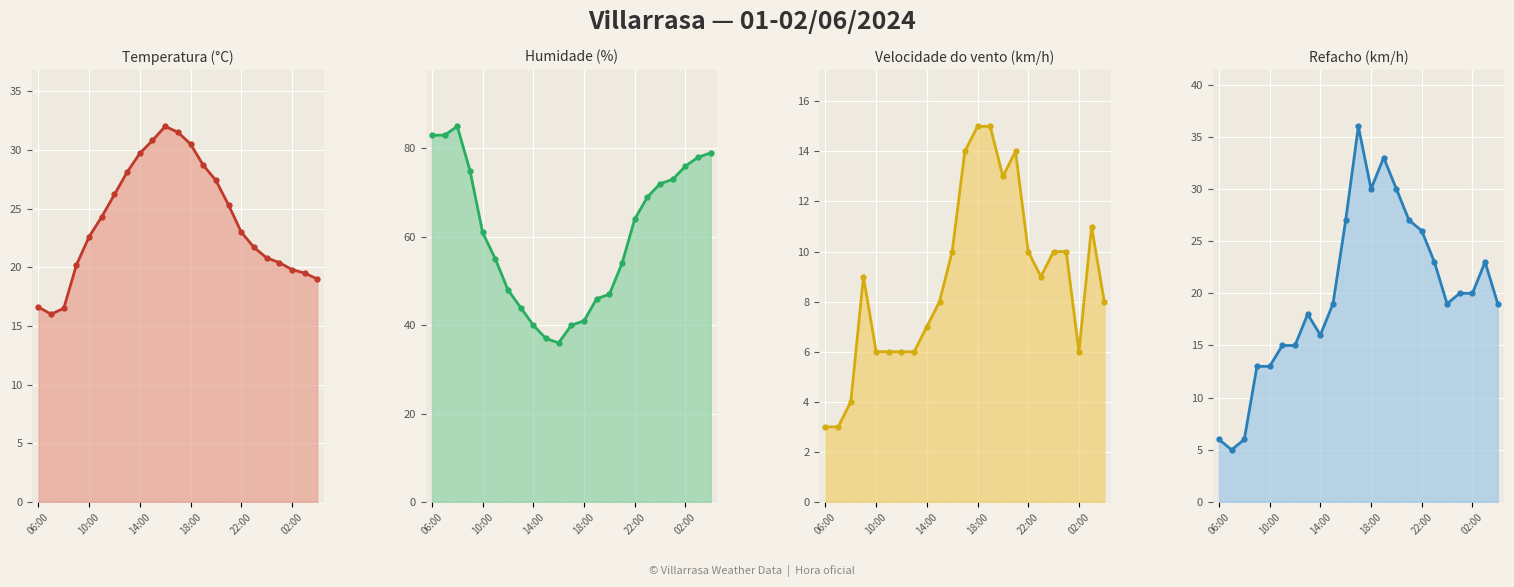

Rank the series by their maximum value, from lowest to highest.

Velocidade do vento (km/h), Temperatura (°C), Refacho (km/h), Humidade (%)